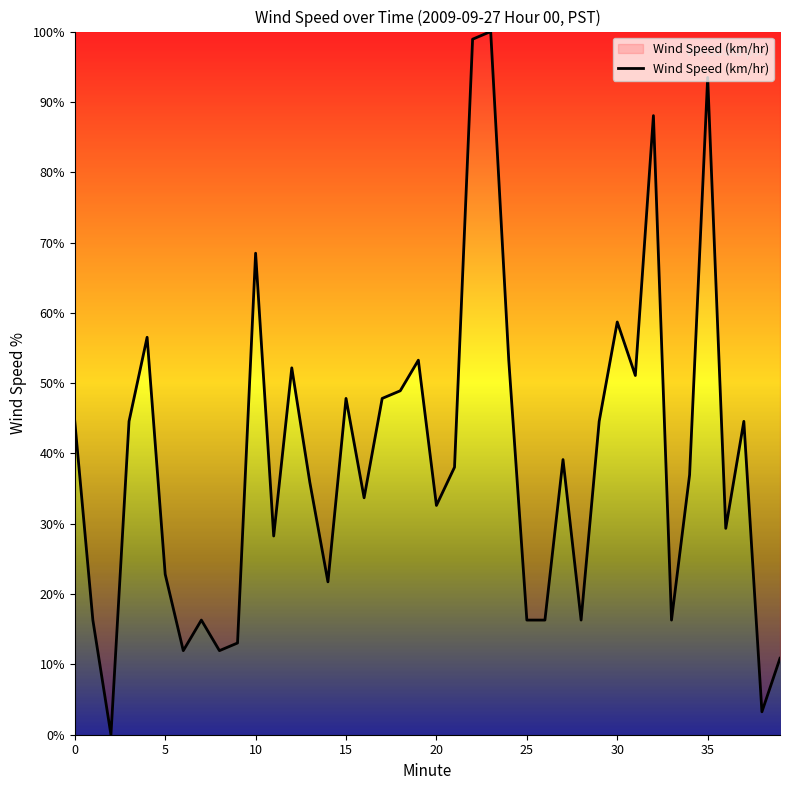

Reading left to right, what are all the values shown in this chart?

44.6	16.3	0.0	44.6	56.5	22.8	12.0	16.3	12.0	13.0	68.5	28.3	52.2	35.9	21.7	47.8	33.7	47.8	48.9	53.3	32.6	38.0	98.9	100.0	53.3	16.3	16.3	39.1	16.3	44.6	58.7	51.1	88.0	16.3	37.0	93.5	29.3	44.6	3.3	10.9